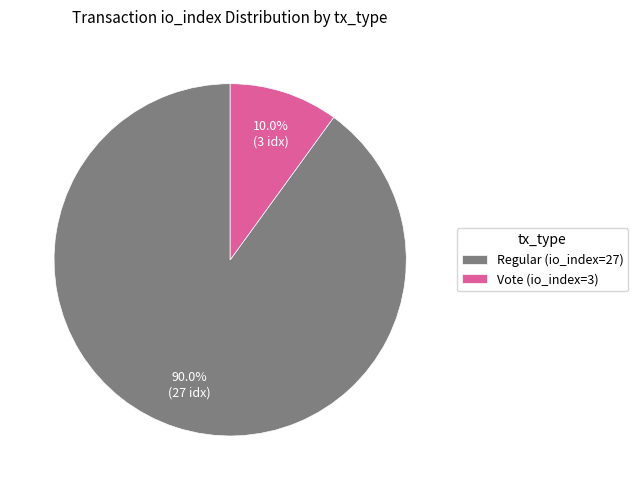

How many slices are in this pie chart?

2